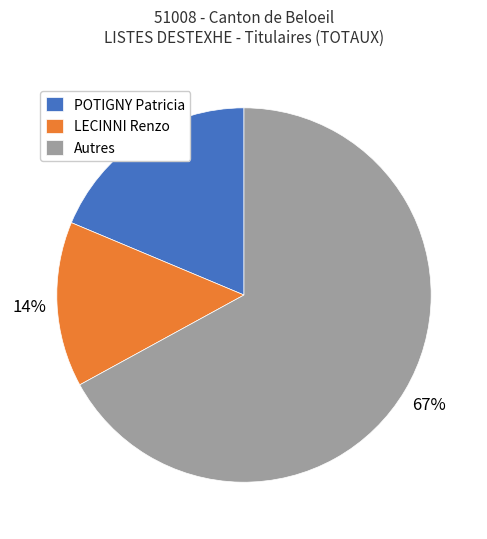

To the nearest percent, what percentage of the pie is Autres?

67%